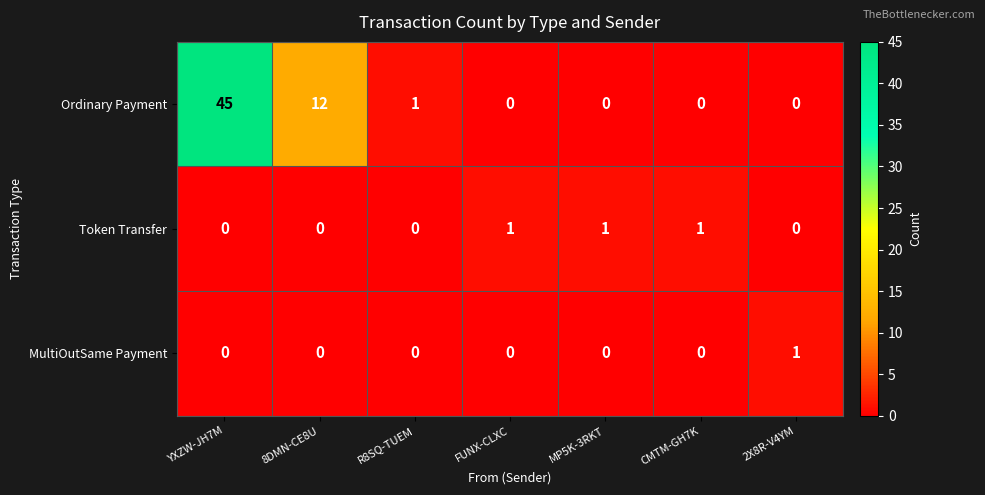

Which series has the largest total across all categories?

Ordinary Payment